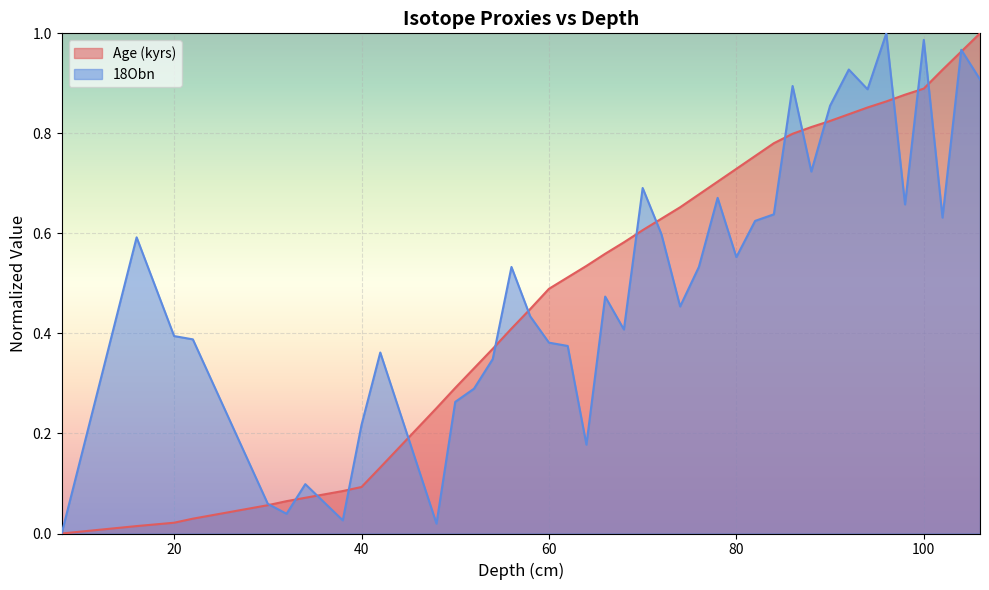

What is the difference between the second highest and minimum values in the 18Obn series?

1.0